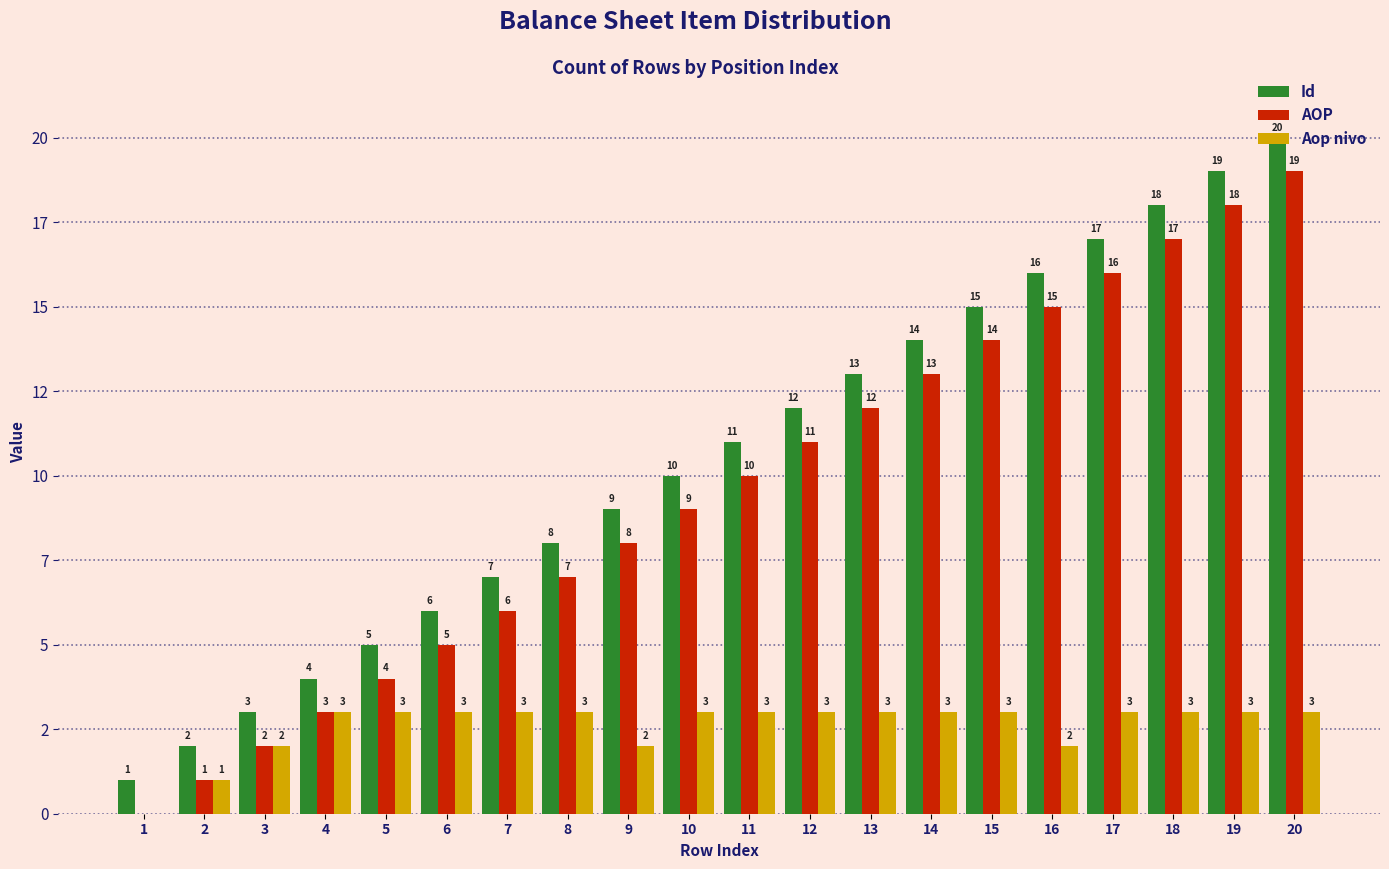

What is the sum of the AOP values at 9 and 6?

13